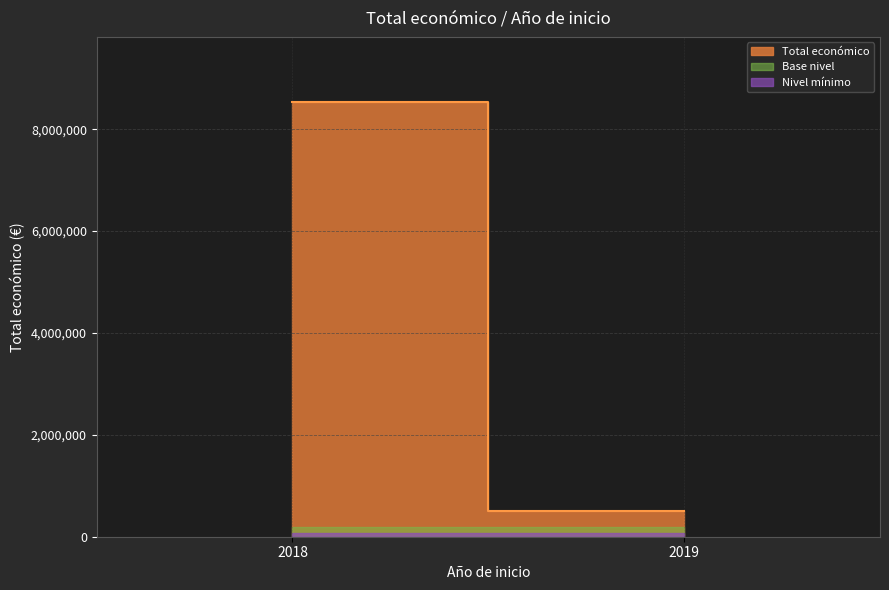

What is the value of the 3rd point from the left?

499930